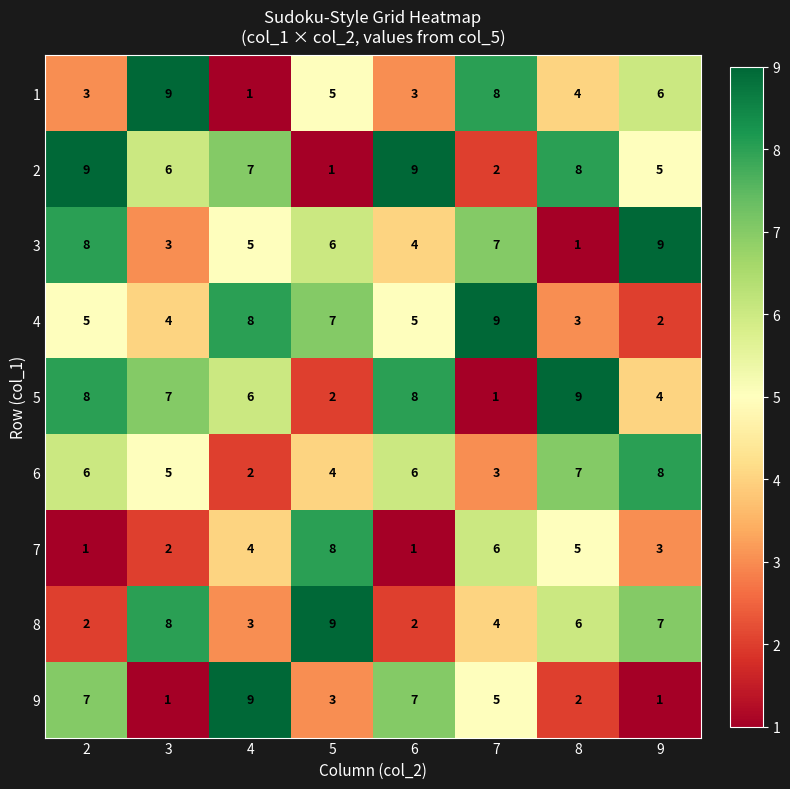

True or false: 3 has a value of 3 at 7.

False